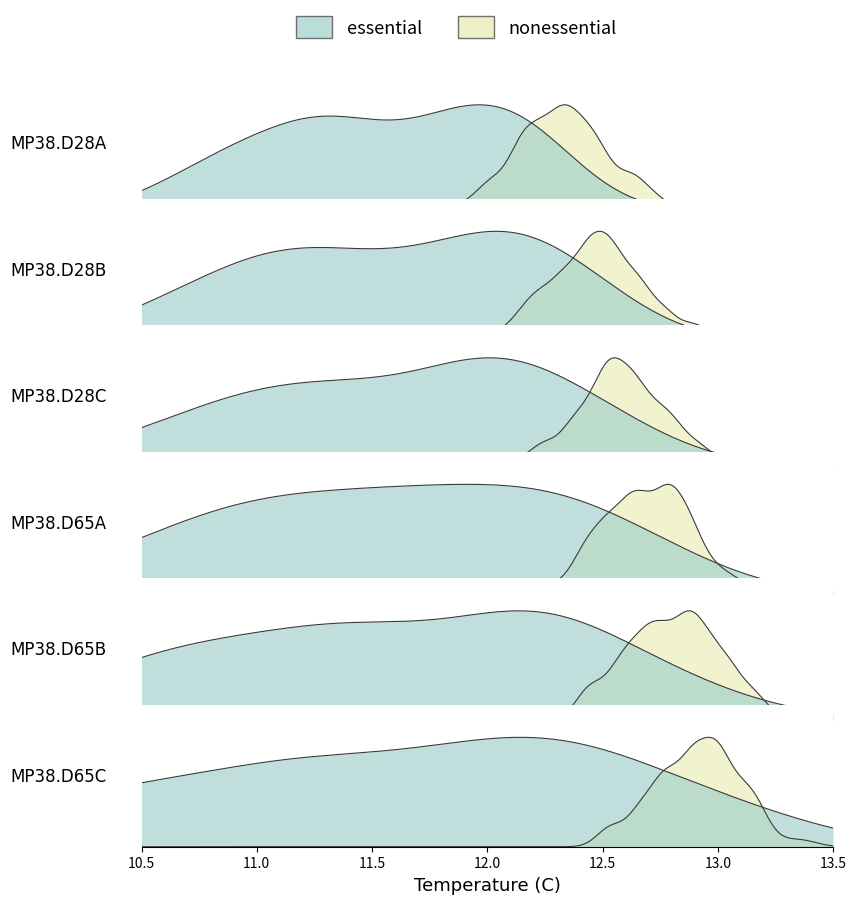

True or false: the data has more than 2 interior local peaks.

False